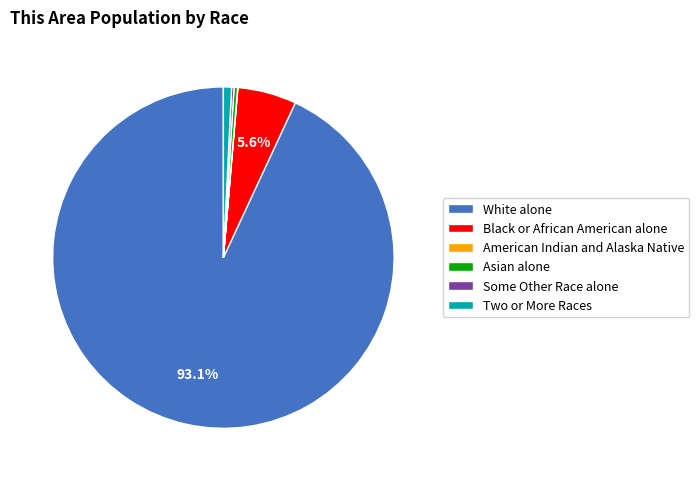

To the nearest percent, what is the average slice percentage?

17%